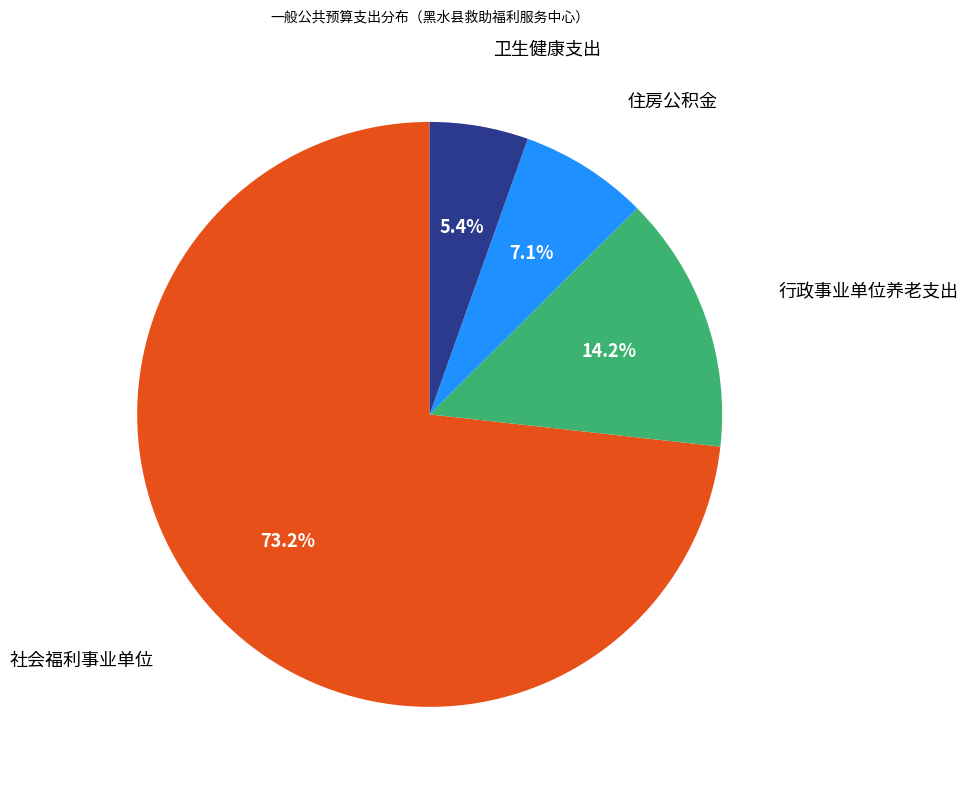

What portion of the pie excludes 住房公积金?

92.9%